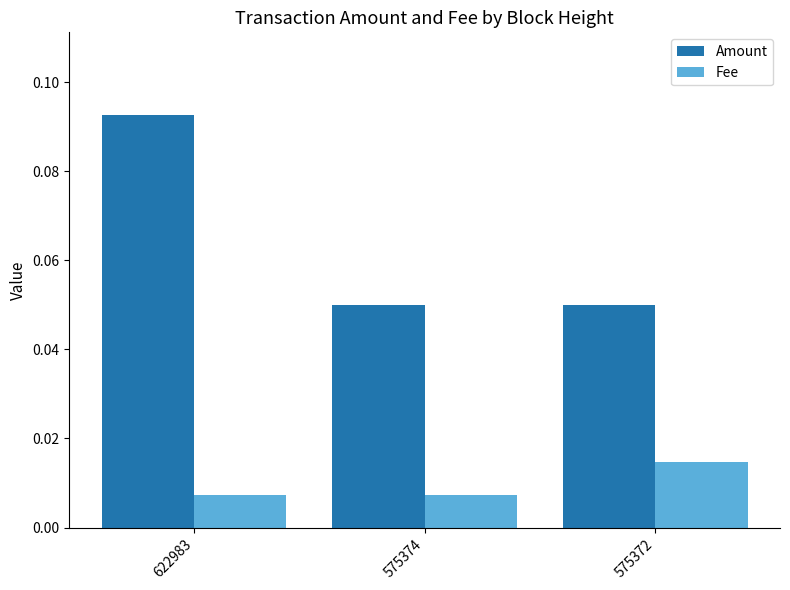

Is the value of Fee at 575372 greater than the value of Amount at 575372?

No